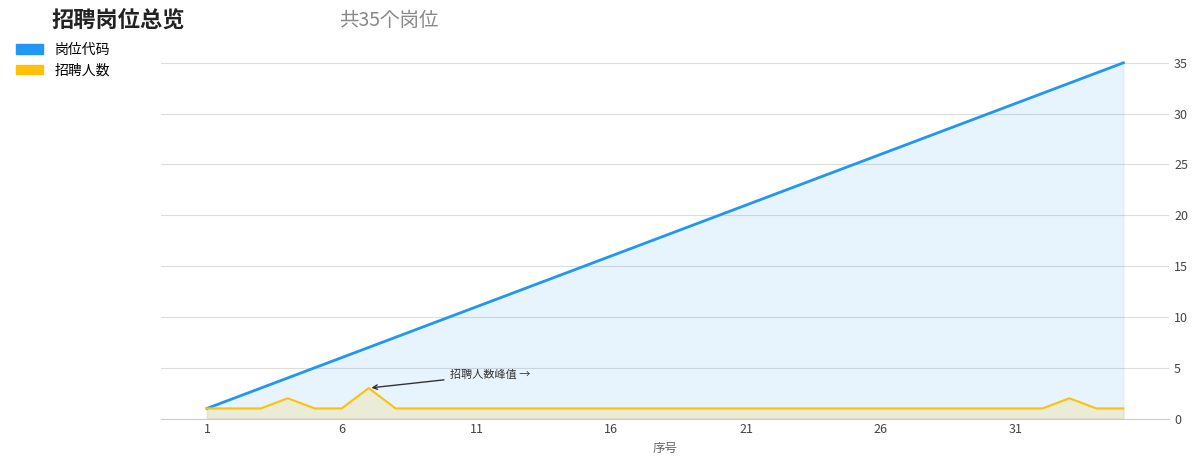

True or false: 招聘人数 has a value of 0 at 22.

False